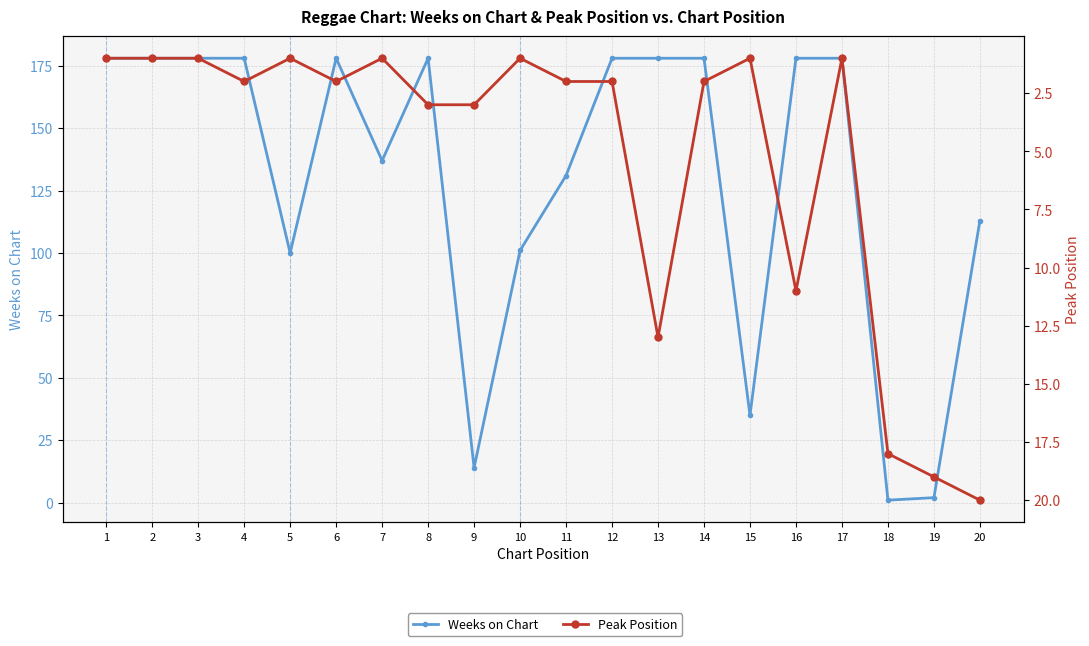

List the labels in order of Weeks on Chart value, largest first.

1, 2, 3, 4, 6, 8, 12, 13, 14, 16, 17, 7, 11, 20, 10, 5, 15, 9, 19, 18